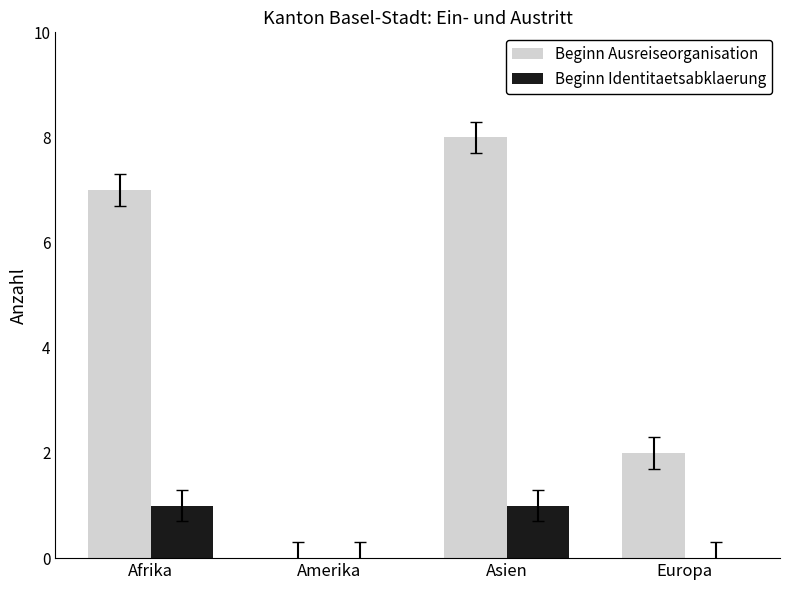

Reading left to right, what are all the values shown in this chart?

Beginn Ausreiseorganisation: Afrika=7	Amerika=0	Asien=8	Europa=2
Beginn Identitaetsabklaerung: Afrika=1	Amerika=0	Asien=1	Europa=0